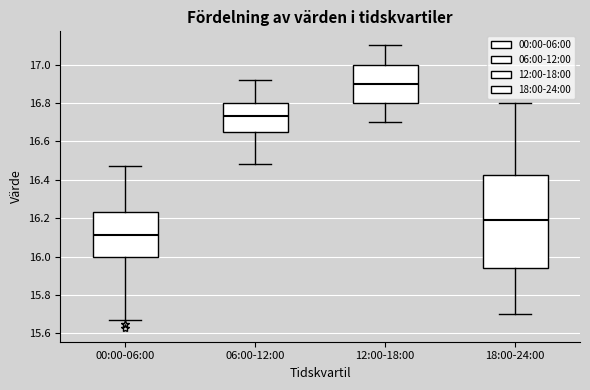

Reading left to right, read every box against the y-axis: the position of its median line, the range the box covers, and the ends of its whiskers. The values are not printed on the chart, so give them approximately, as read against the axis.

00:00-06:00: median 16.12, box 16.00 to 16.24, whiskers 15.68 to 16.48
06:00-12:00: median 16.74, box 16.66 to 16.80, whiskers 16.48 to 16.92
12:00-18:00: median 16.90, box 16.80 to 17.00, whiskers 16.70 to 17.10
18:00-24:00: median 16.20, box 15.94 to 16.42, whiskers 15.70 to 16.80